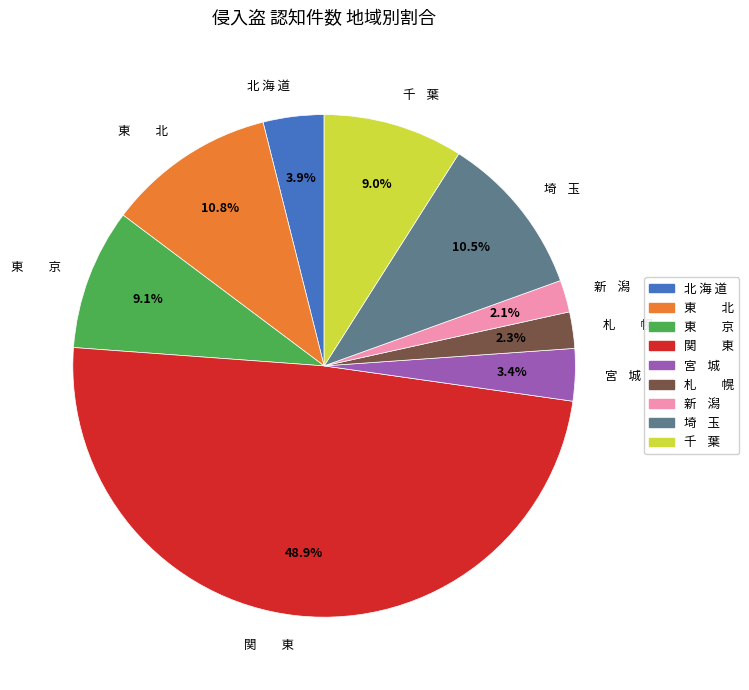

Which category has the biggest portion of the pie?

関 東